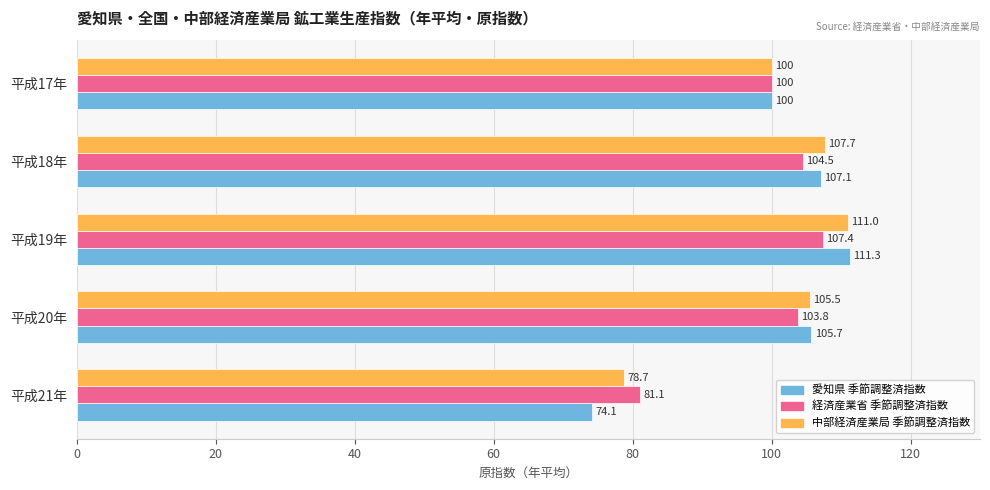

What is the lowest value of the 経済産業省 季節調整済指数 series?

81.1